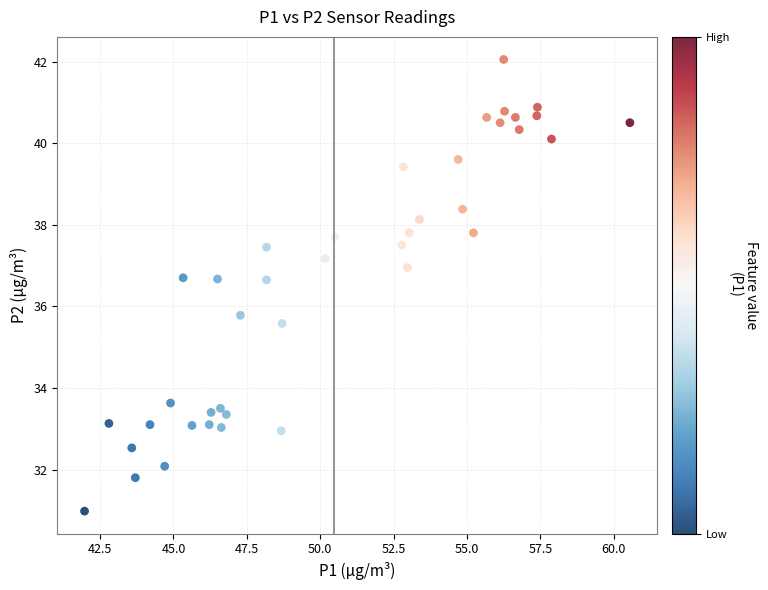

What is the range of X values (max minus min)?

18.6